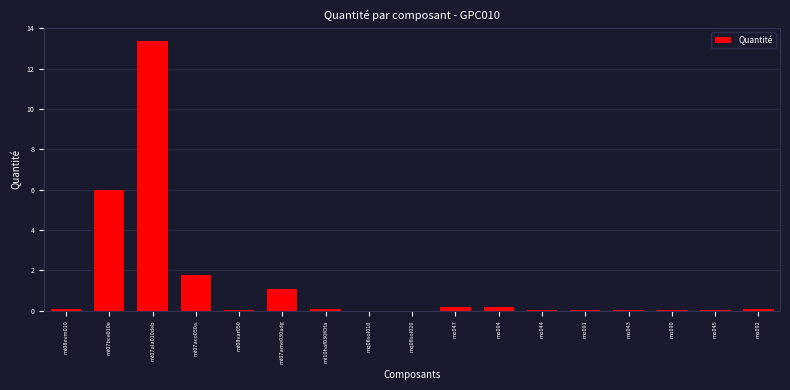

Which category has the highest value across all series?

mt07ala010deb